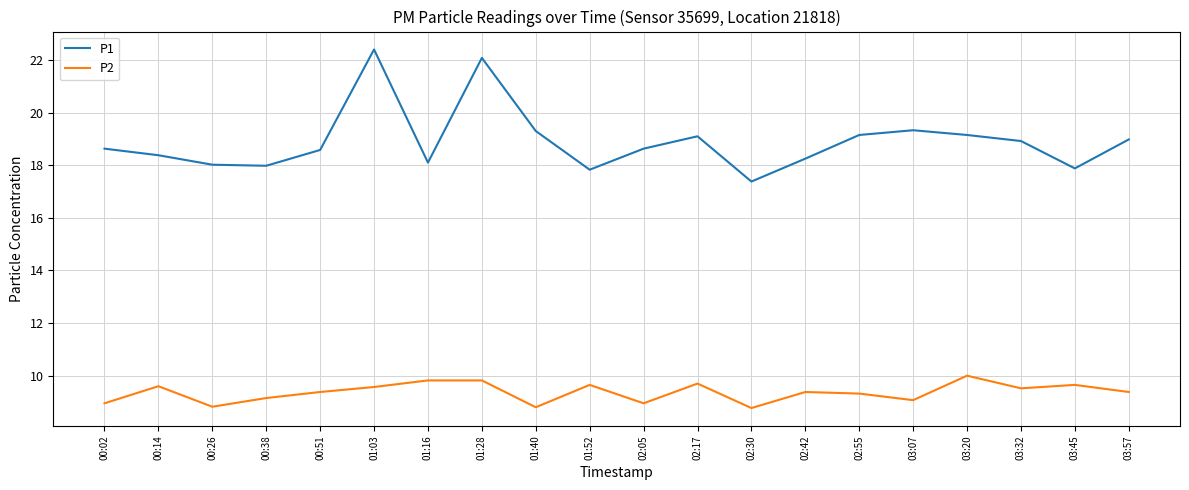

The P2 series shows 12.6 at 00:02. True or false?

False